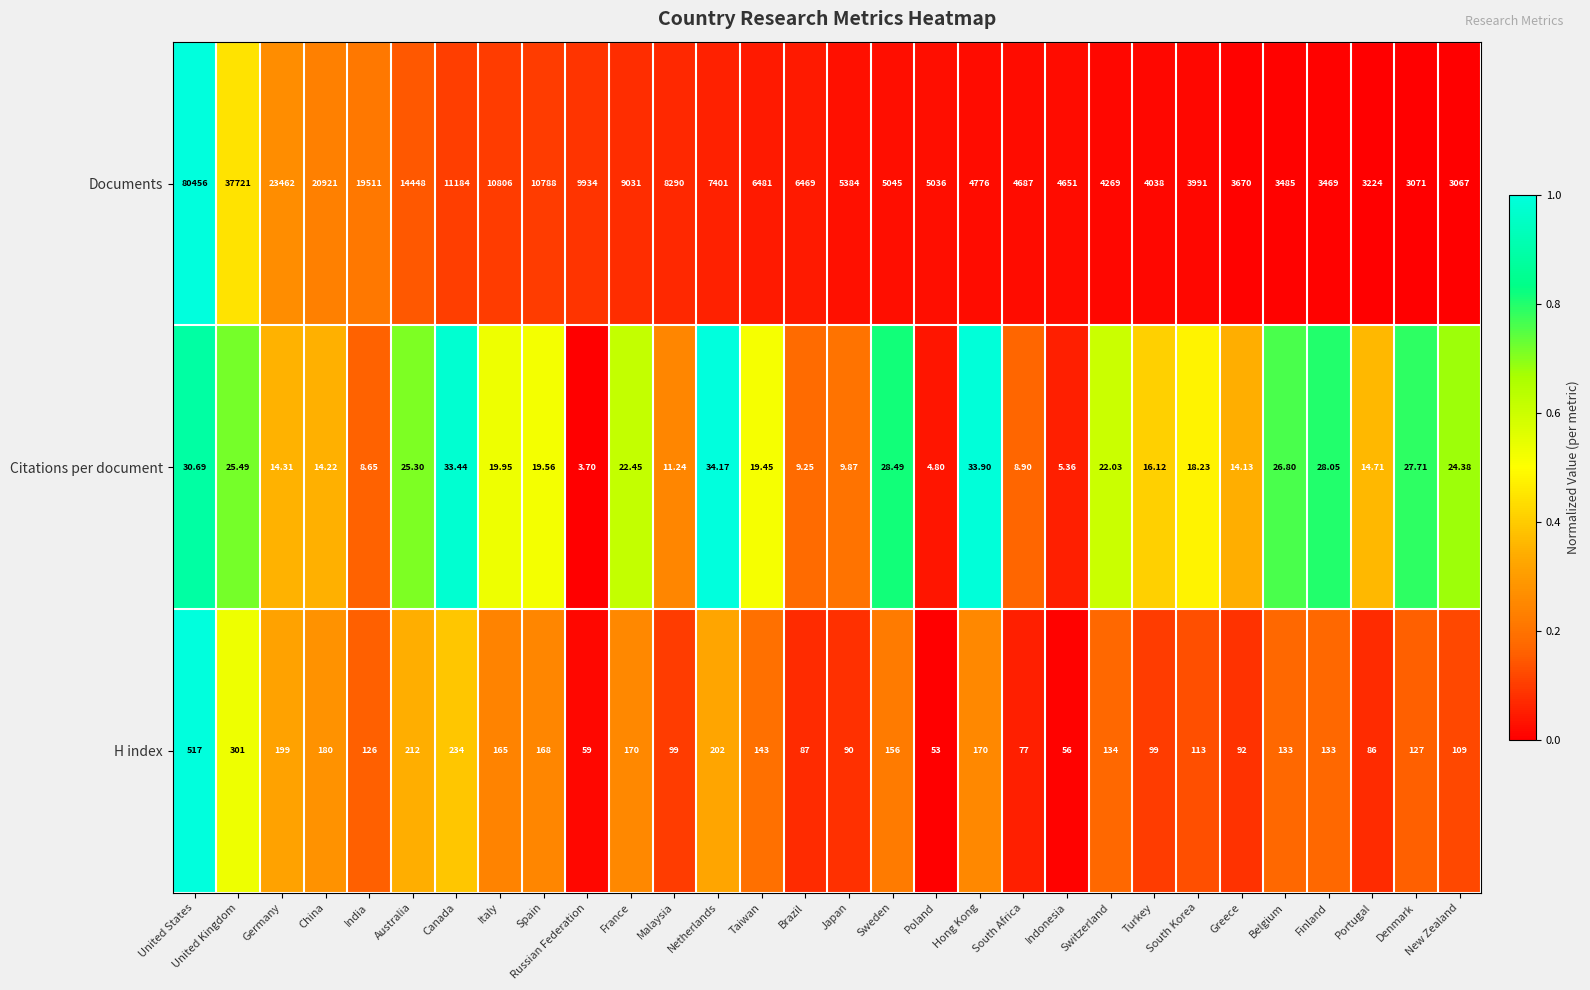

What is the maximum value shown in the chart?

80456.0